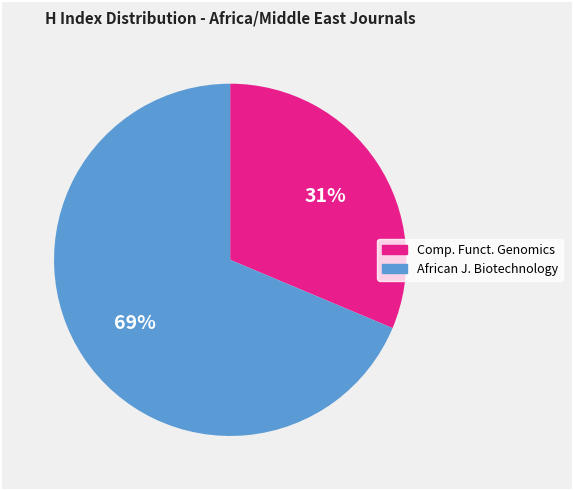

Is there a majority slice in this chart?

Yes